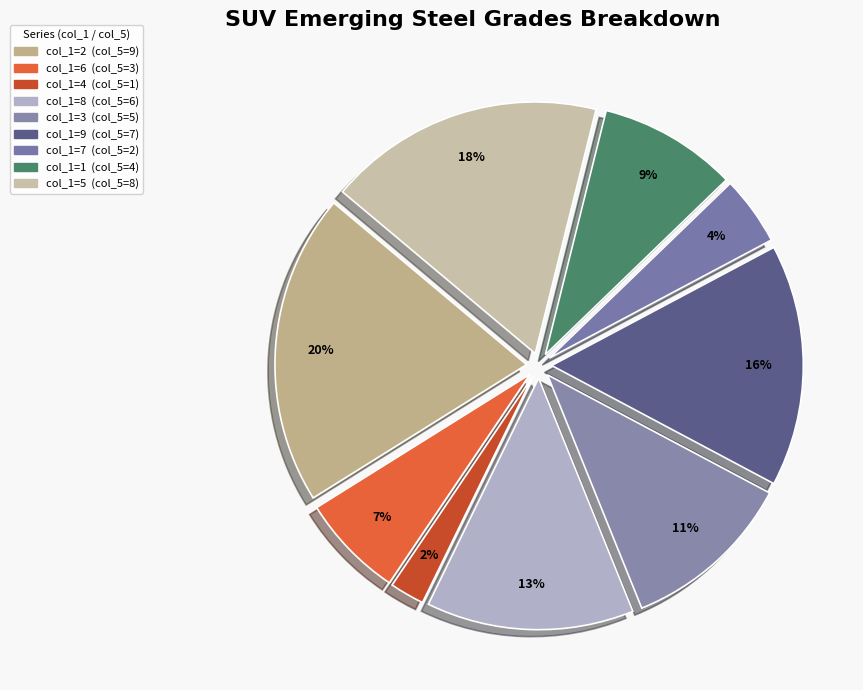

Is there a majority slice in this chart?

No